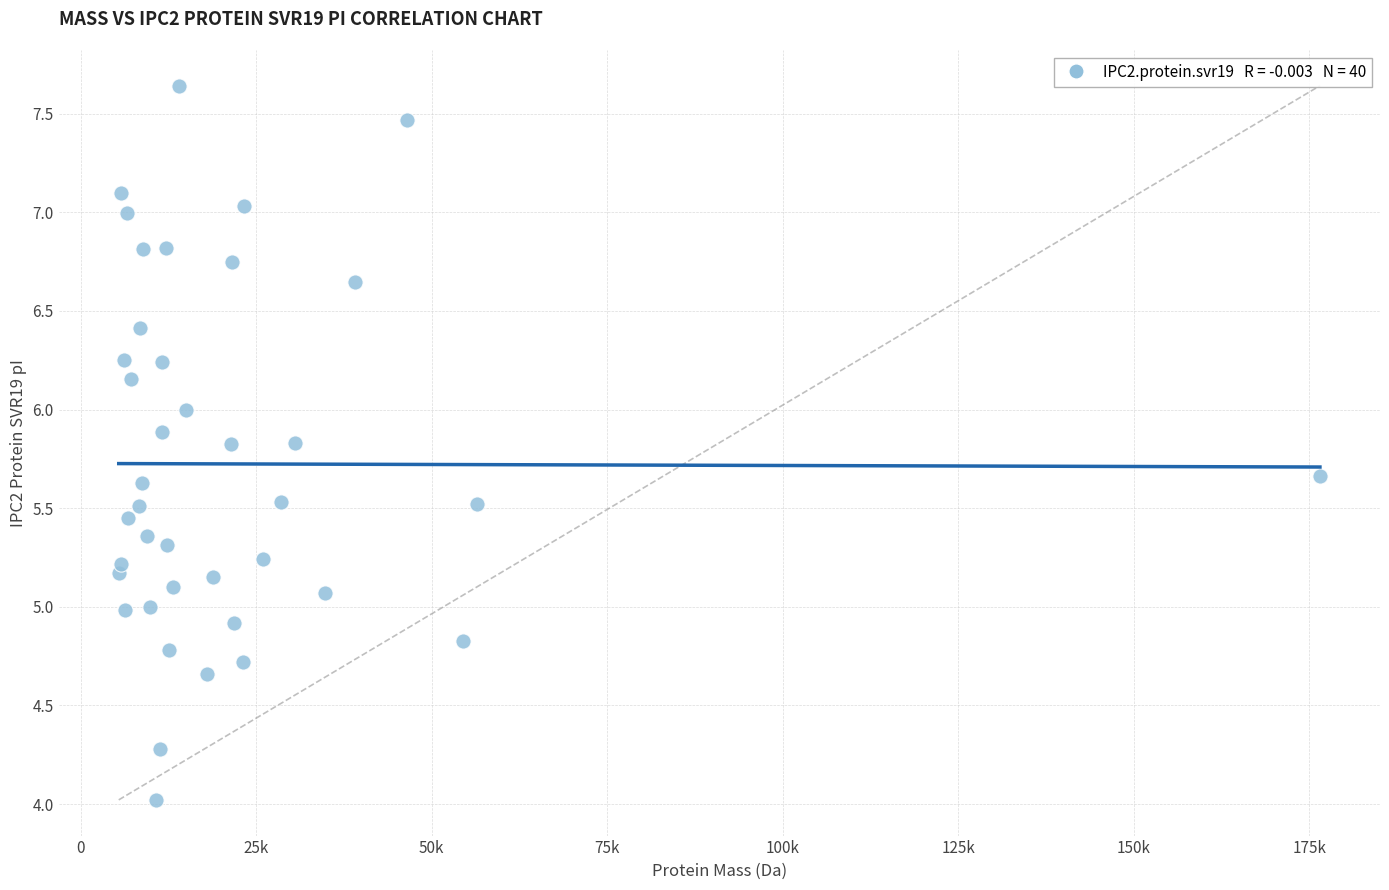

What is the range of Y values (max minus min)?

3.6